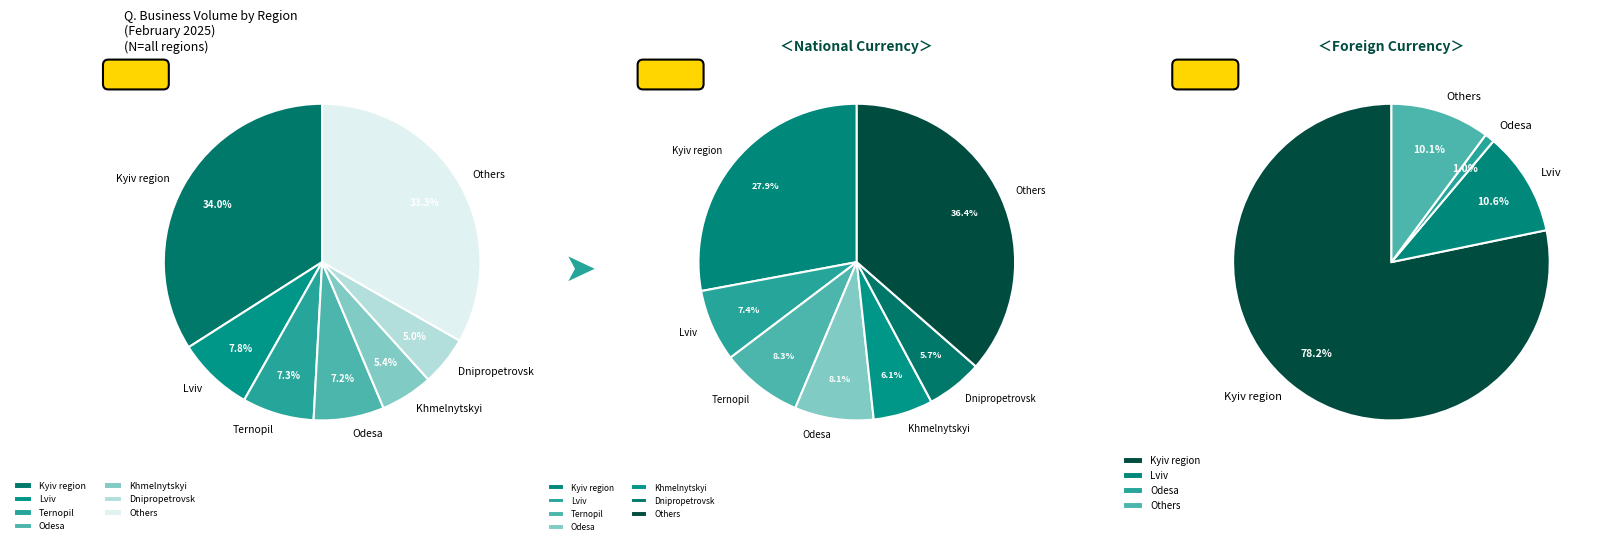

What percentage is the 9 slice, to the nearest percent?

1%